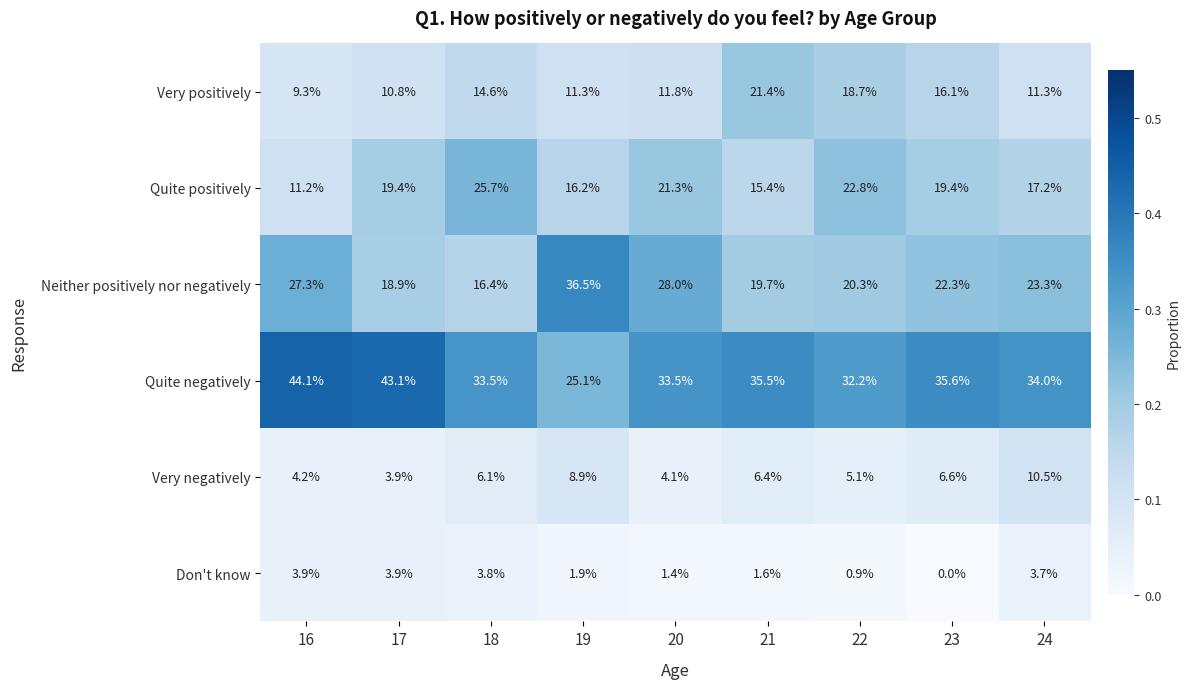

At which category does the chart reach its minimum across all series?

23